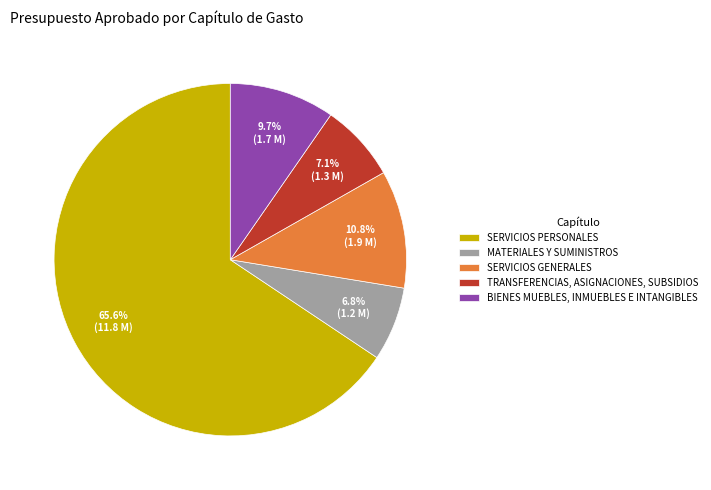

To the nearest percent, what percentage of the pie is TRANSFERENCIAS, ASIGNACIONES, SUBSIDIOS?

7%